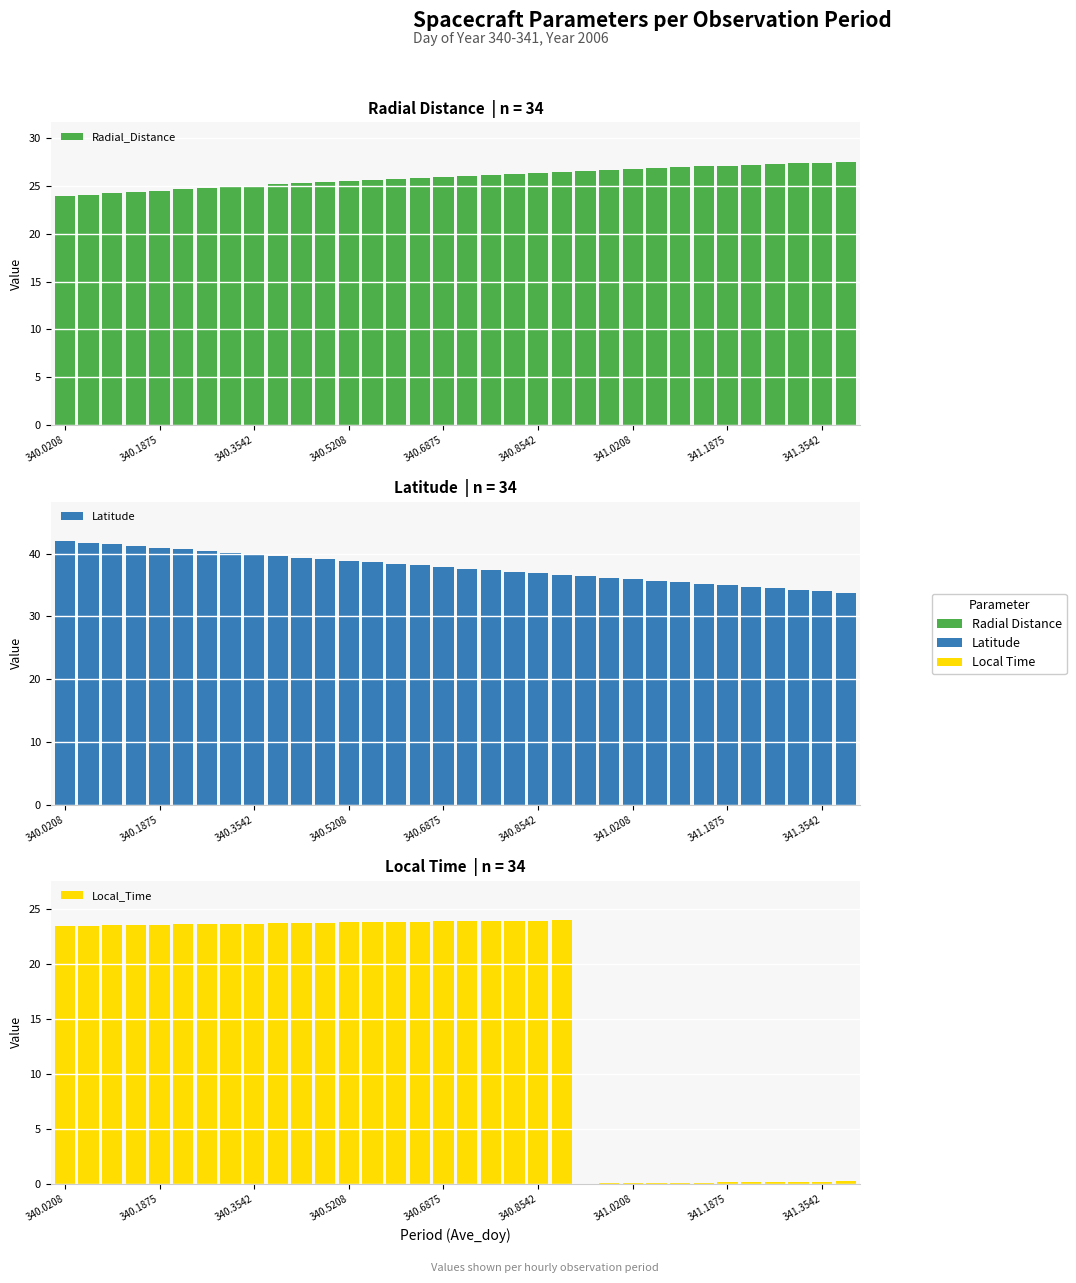

Reading right to left, extract all data points from this chart.

Radial_Distance: 27.5	27.4	27.4	27.3	27.2	27.1	27.0	26.9	26.9	26.8	26.7	26.6	26.5	26.4	26.3	26.2	26.1	26.0	25.9	25.7	25.6	25.5	25.4	25.3	25.1	25.0	24.9	24.8	24.6	24.5	24.3	24.2	24.1	23.9
Latitude: 33.8	34.0	34.3	34.5	34.7	35.0	35.2	35.4	35.7	35.9	36.2	36.4	36.6	36.9	37.1	37.4	37.6	37.9	38.1	38.4	38.6	38.9	39.1	39.4	39.6	39.9	40.1	40.4	40.7	40.9	41.2	41.5	41.7	42.0
Local_Time: 0.2	0.2	0.2	0.2	0.1	0.1	0.1	0.1	0.1	0.0	0.0	0.0	24.0	24.0	23.9	23.9	23.9	23.9	23.9	23.8	23.8	23.8	23.8	23.7	23.7	23.7	23.7	23.6	23.6	23.6	23.6	23.5	23.5	23.5